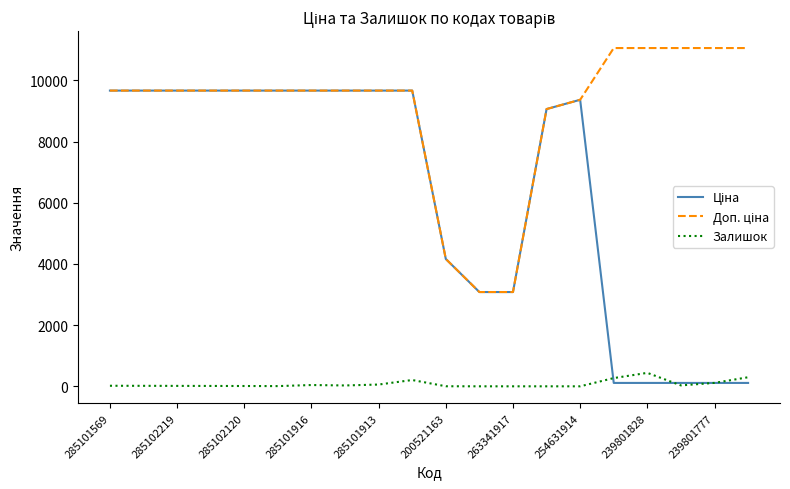

What is the highest value of the Залишок series?

440.0